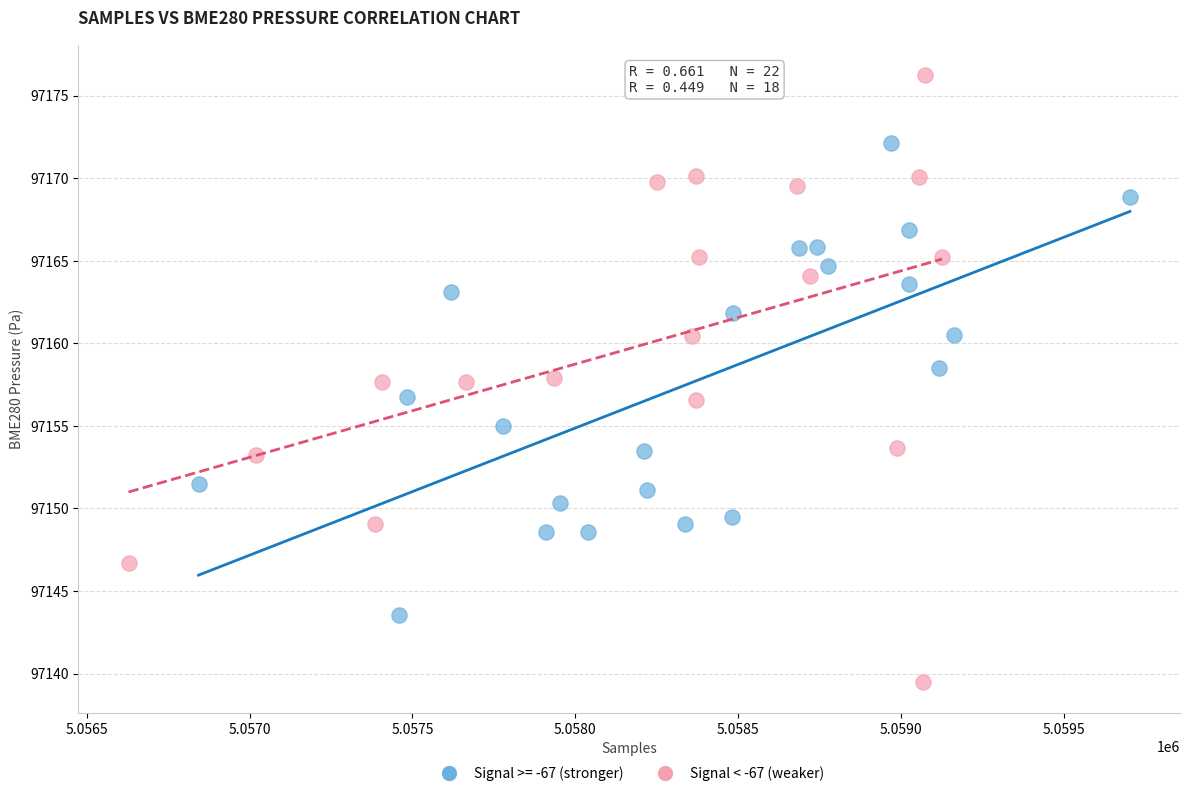

Which series has the widest spread of Y values?

Signal < -67 (weaker)